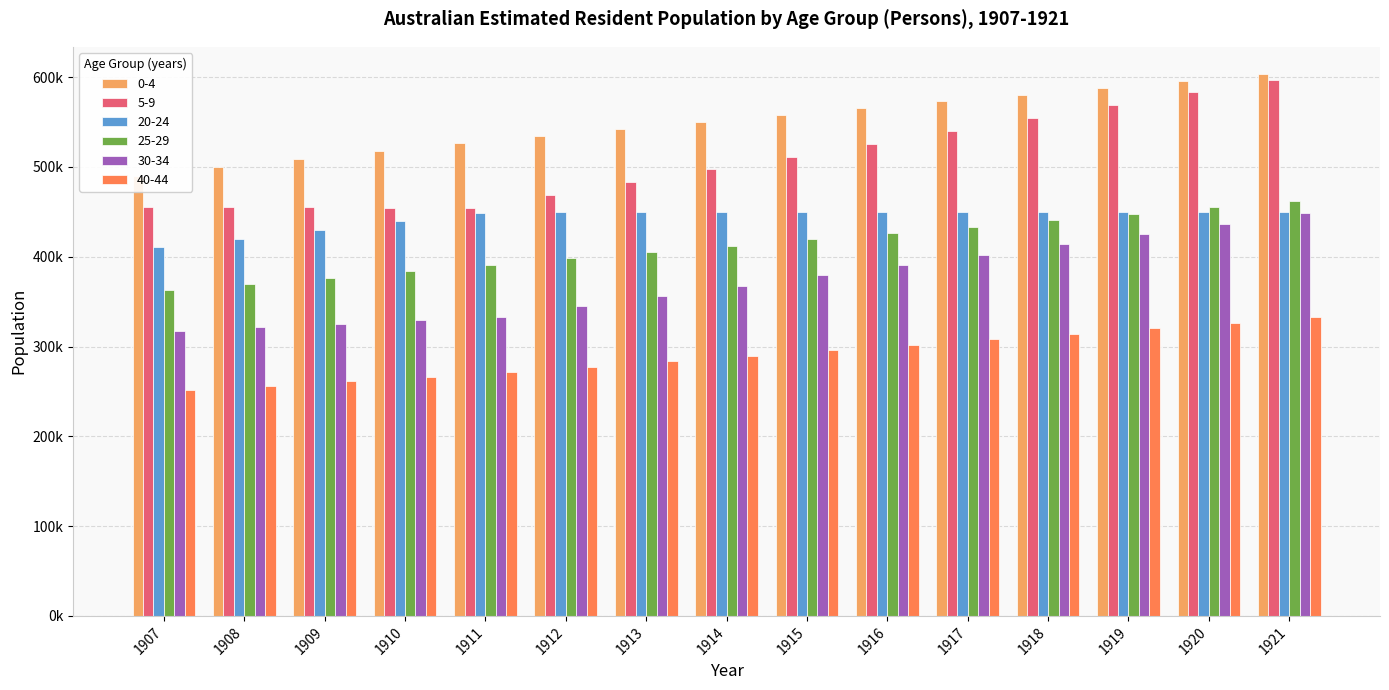

What is the difference between the highest and lowest values at 1917?

264905.2